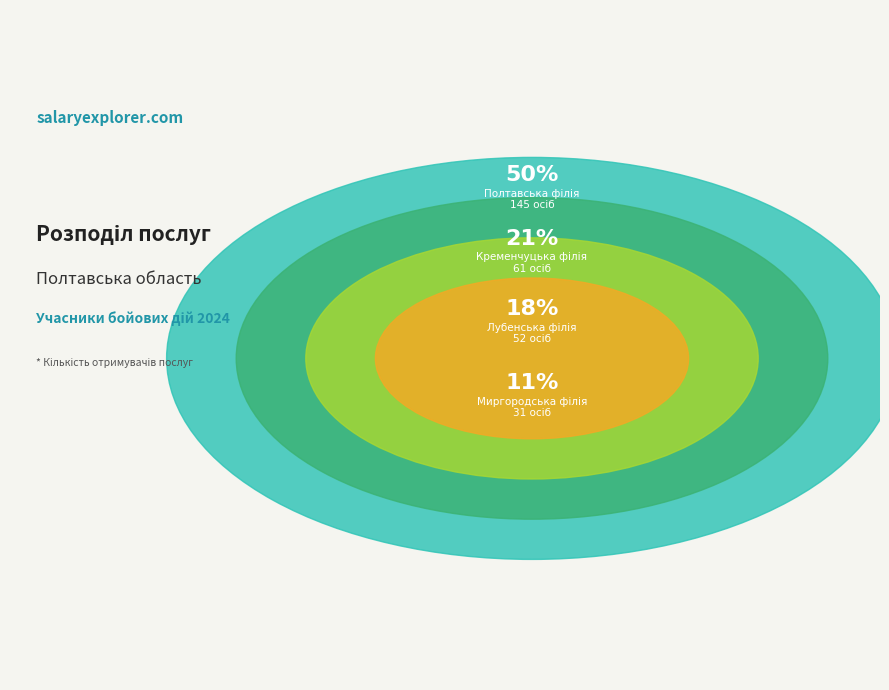

Which slice represents more than half of the pie?

Полтавська філія